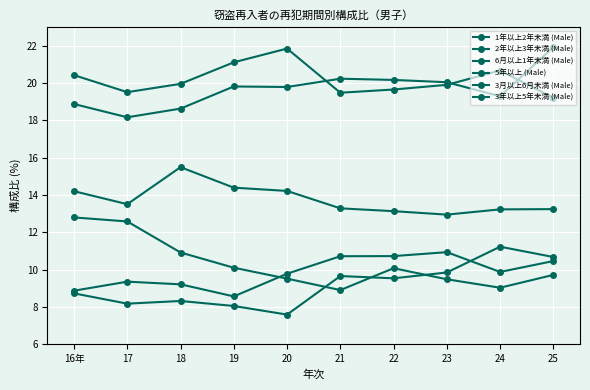

What is the sum of the 5年以上 (Male) values at 22 and 20?

19.6